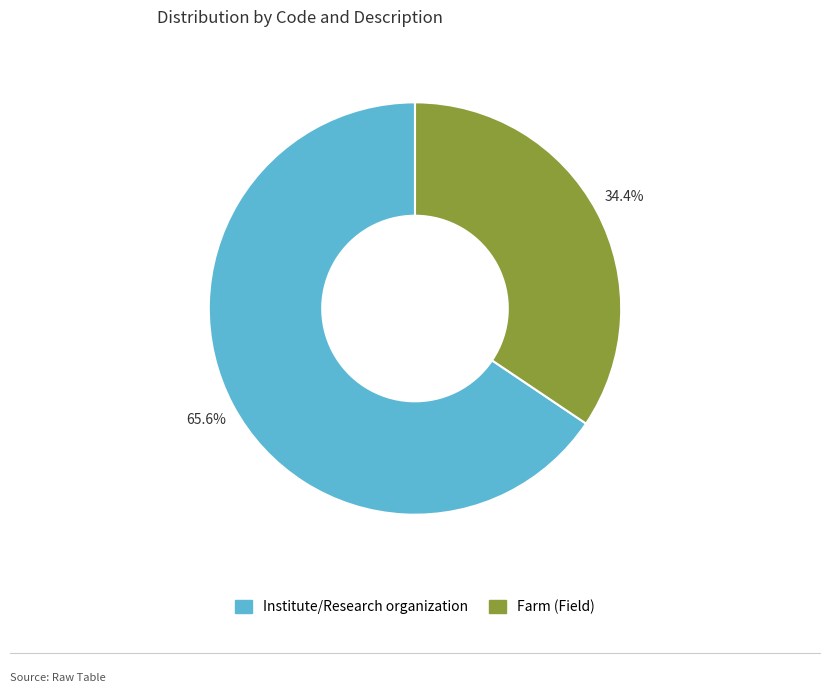

What is the ratio of the value at Farm (Field) to the value at Institute/Research organization?

0.5